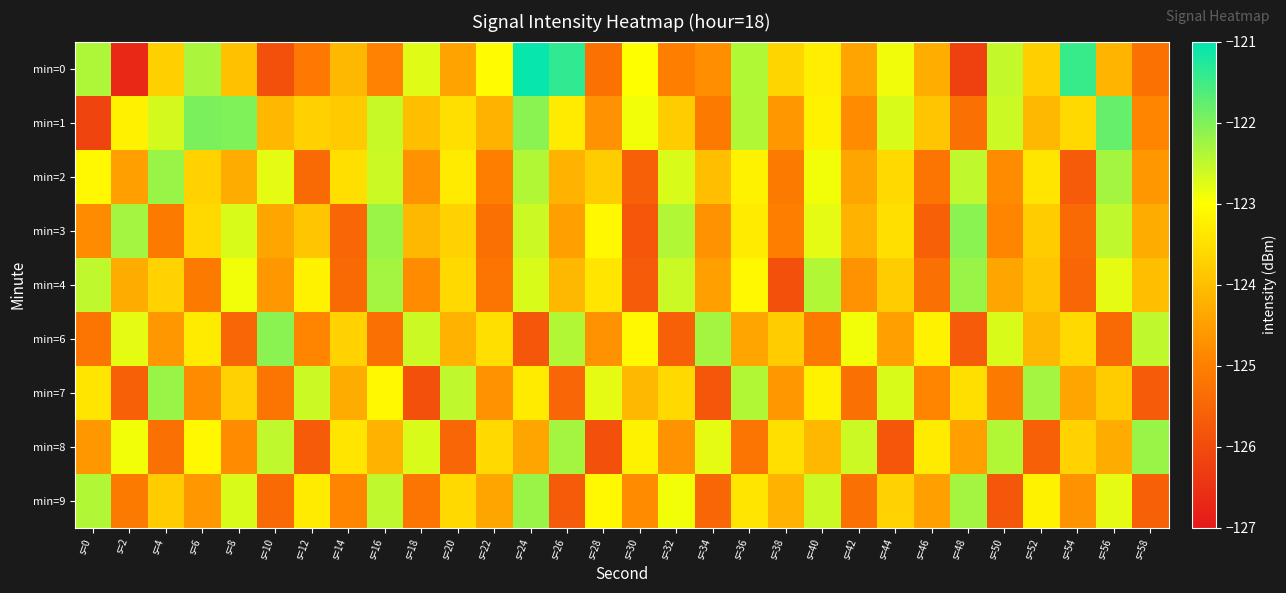

Rank the series by their maximum value, from highest to lowest.

min=0, min=1, min=3, min=6, min=2, min=4, min=7, min=8, min=9